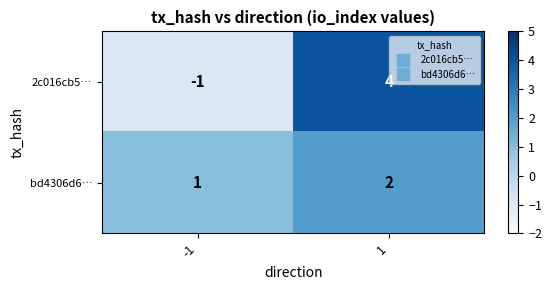

Which label corresponds to the largest value in the chart?

1